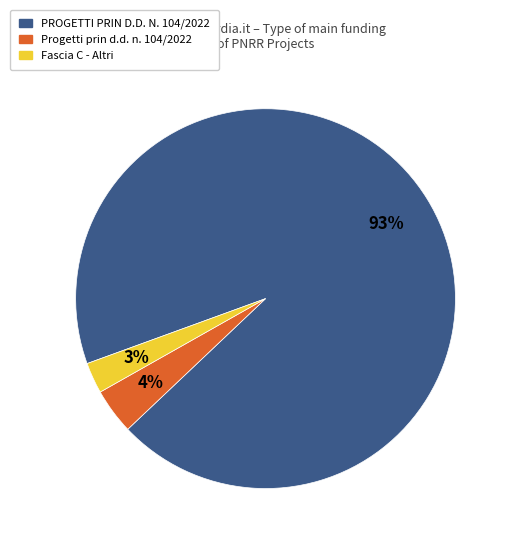

To the nearest percent, what percentage of the pie is PROGETTI PRIN D.D. N. 104/2022?

93%